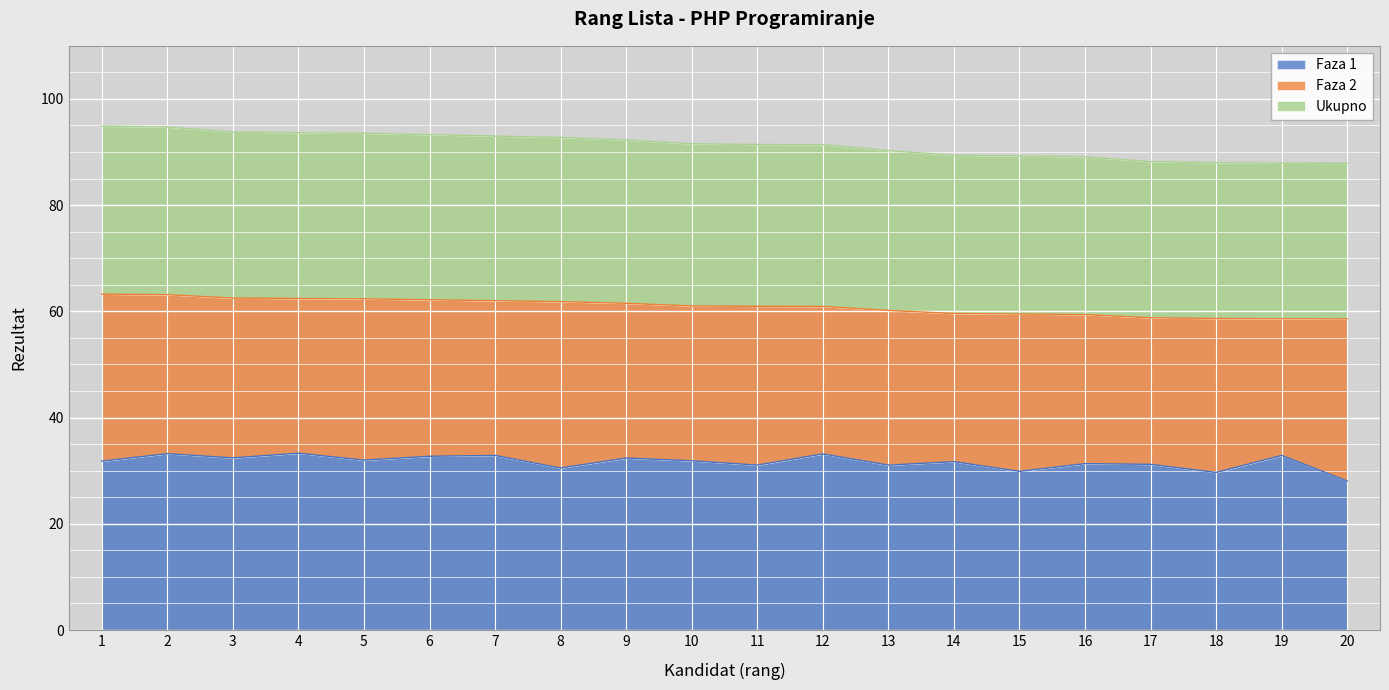

Which category has the highest value across all series?

1